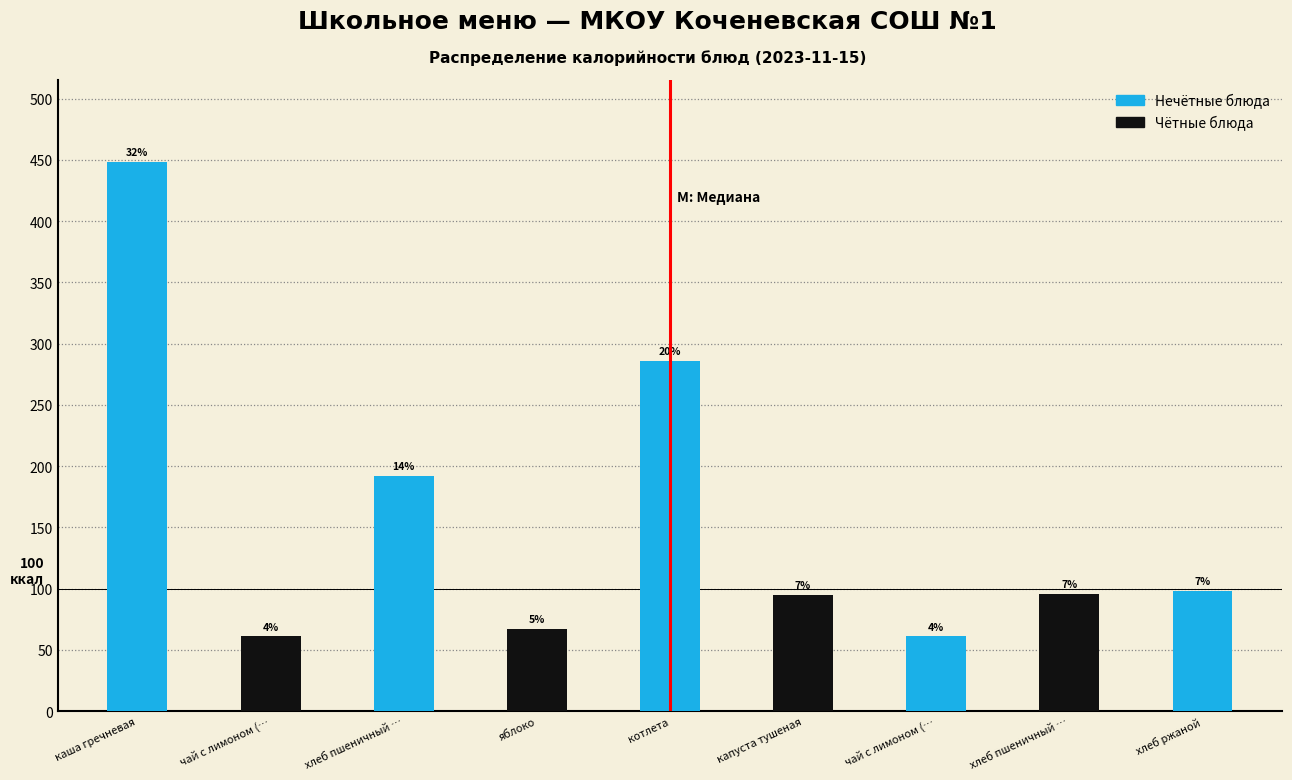

Are the bars horizontal?

No